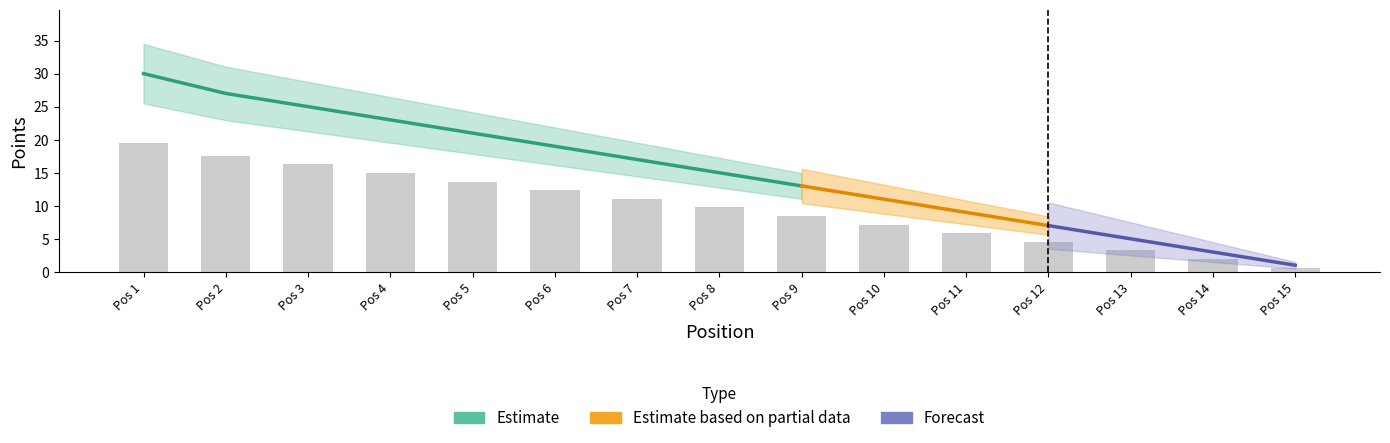

Between 12 and 14, which is larger?

12